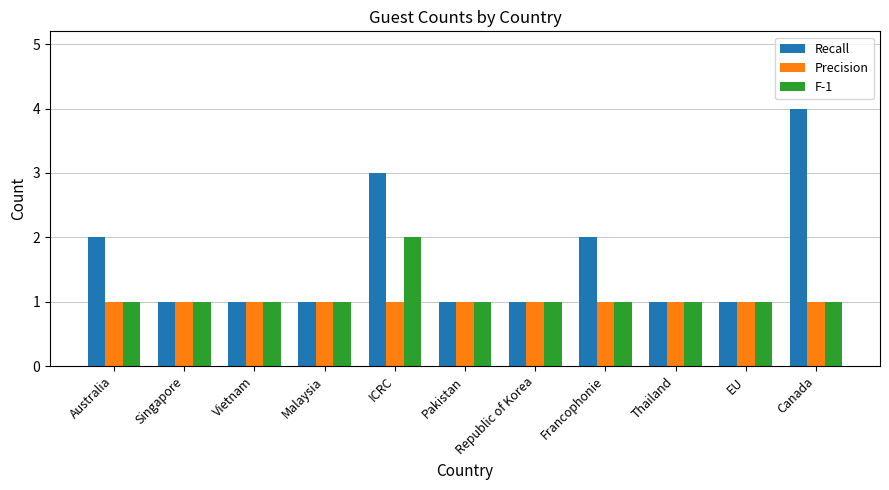

What is the greatest value displayed?

4